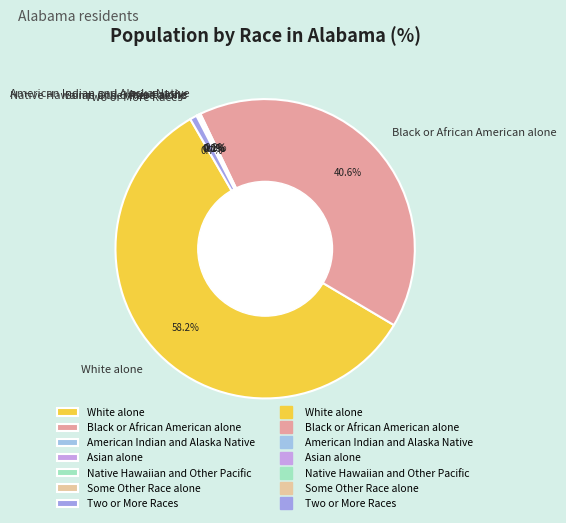

Does White alone represent more than half of the total?

Yes